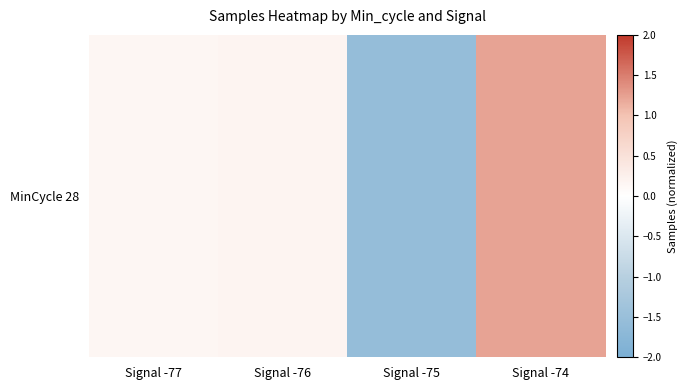

Where does the data first go above 0?

Signal -77